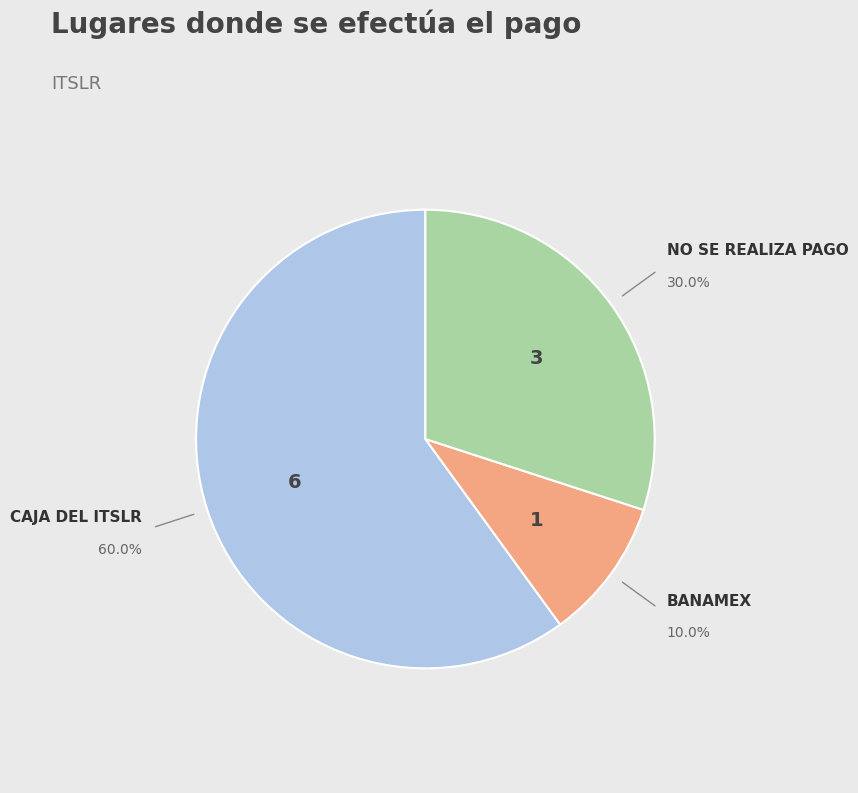

To the nearest percent, what is the average slice percentage?

33%